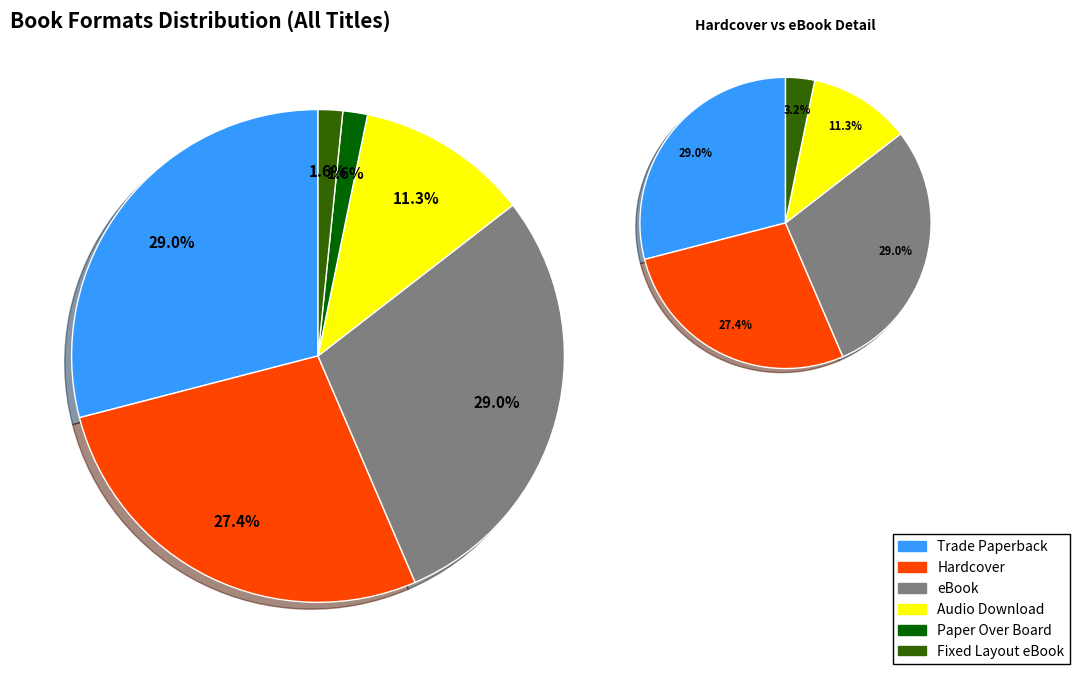

Approximately how many times larger is the value at Fixed Layout eBook compared to Hardcover?

0.1